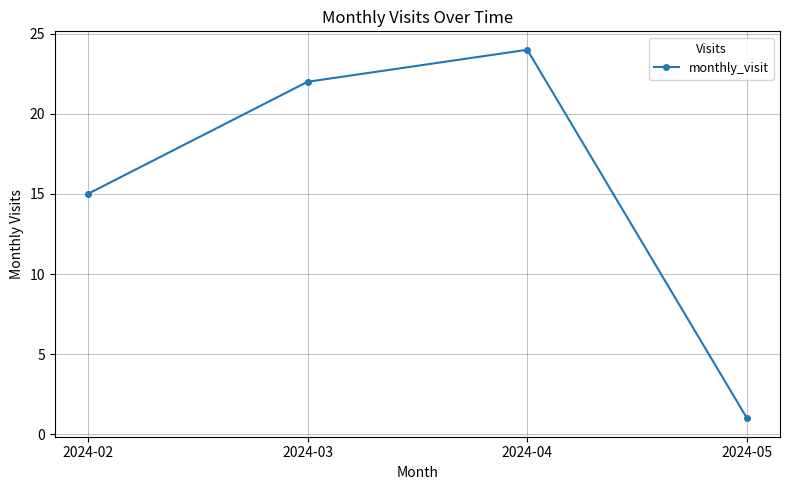

True or false: the data shows 7 at 2024-02.

False